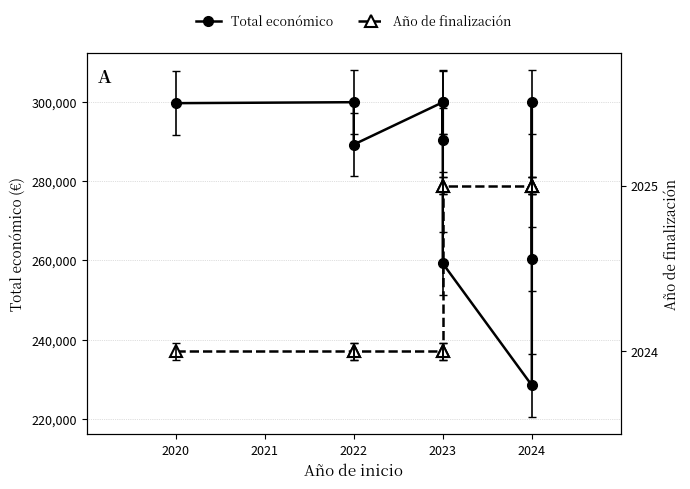

List the series in order of their overall mean, highest first.

Total económico, Año de finalización